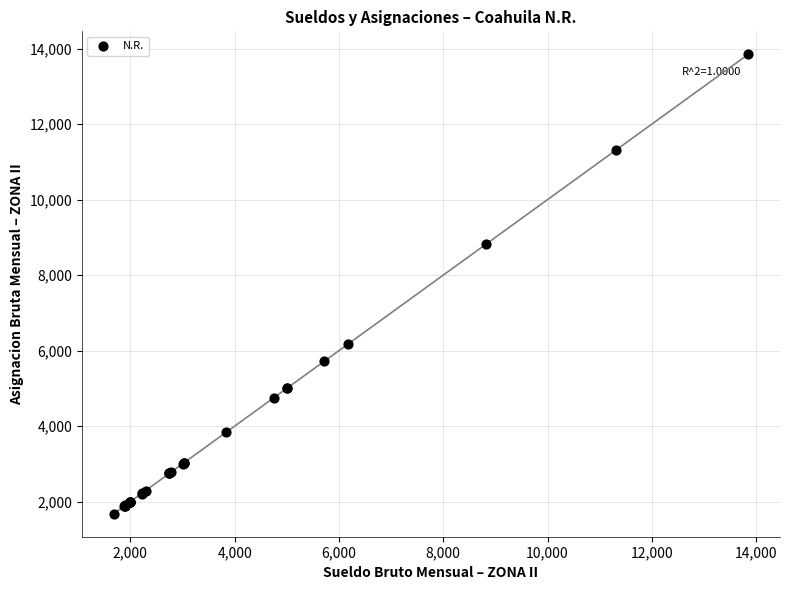

What Y value in the scatter plot is closest to 7764?

8827.0